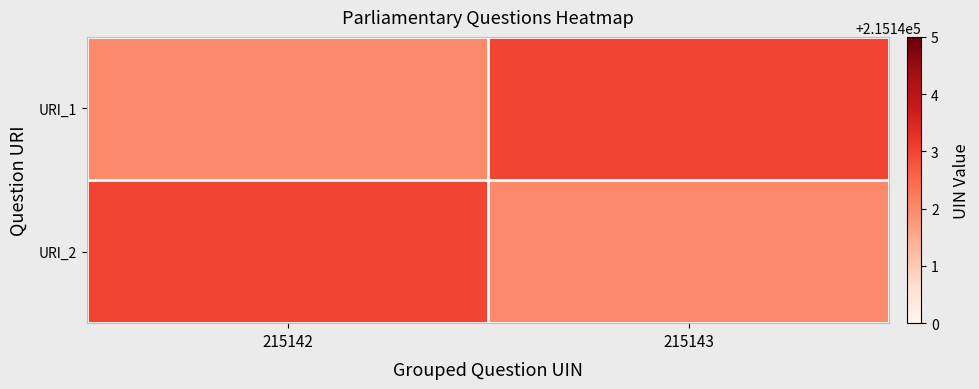

Which category has the highest value across all series?

215143